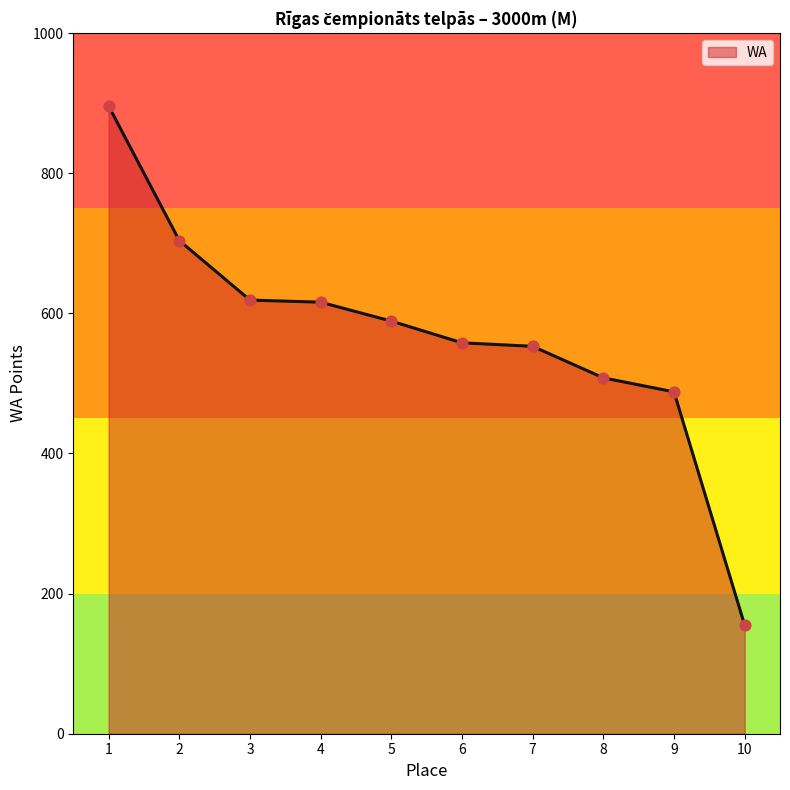

Between 1 and 2, which is larger?

1